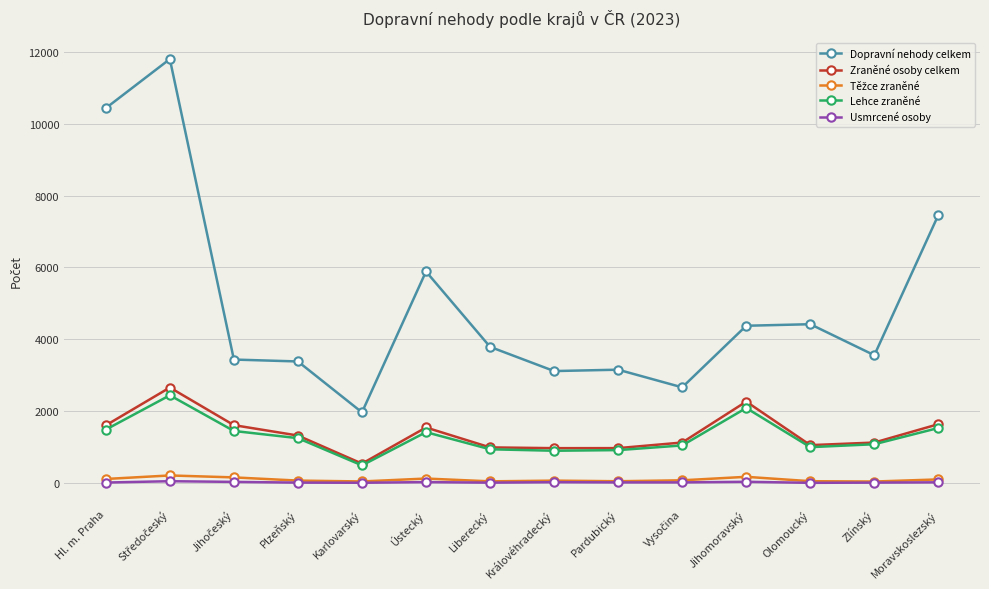

Is the value of Usmrcené osoby at Ústecký greater than the value of Lehce zraněné at Královéhradecký?

No